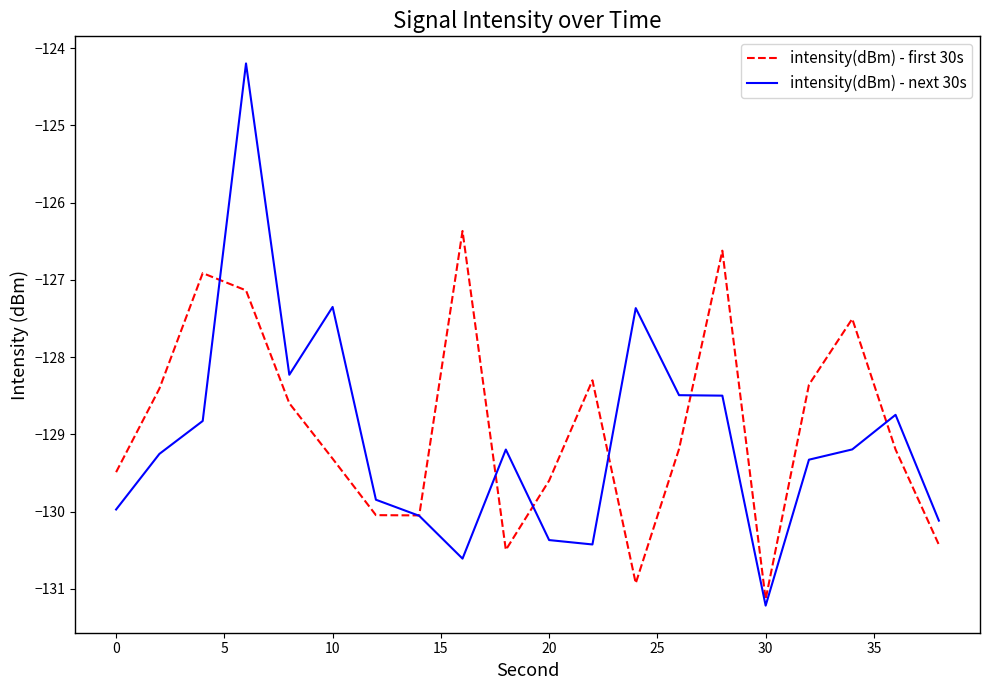

Rank the series by their maximum value, from highest to lowest.

intensity(dBm) - next 30s, intensity(dBm) - first 30s